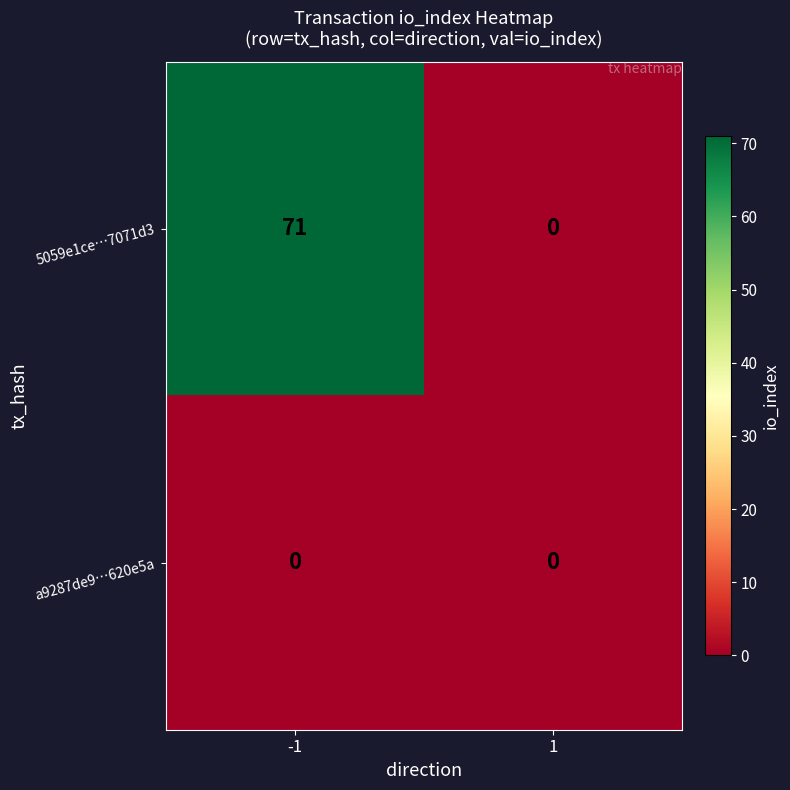

The value of a9287de9…620e5a at -1 is 0. True or false?

True